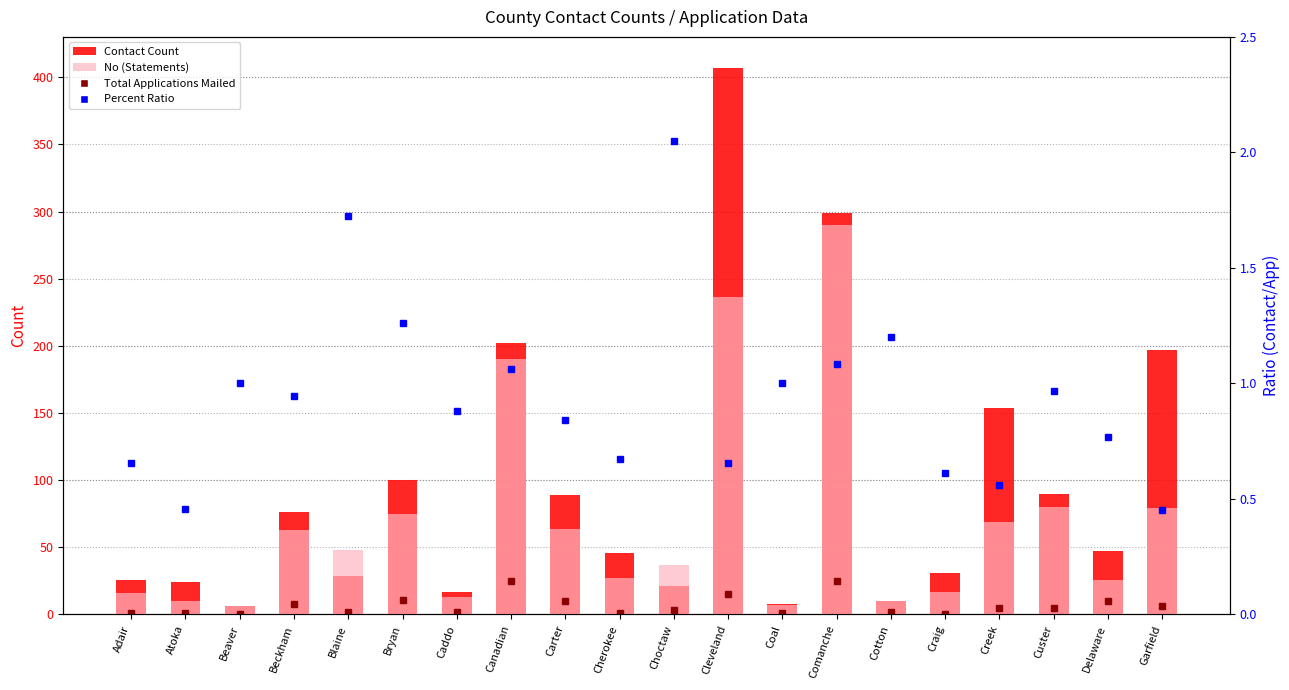

At which category is the sum across all series the highest?

Cleveland